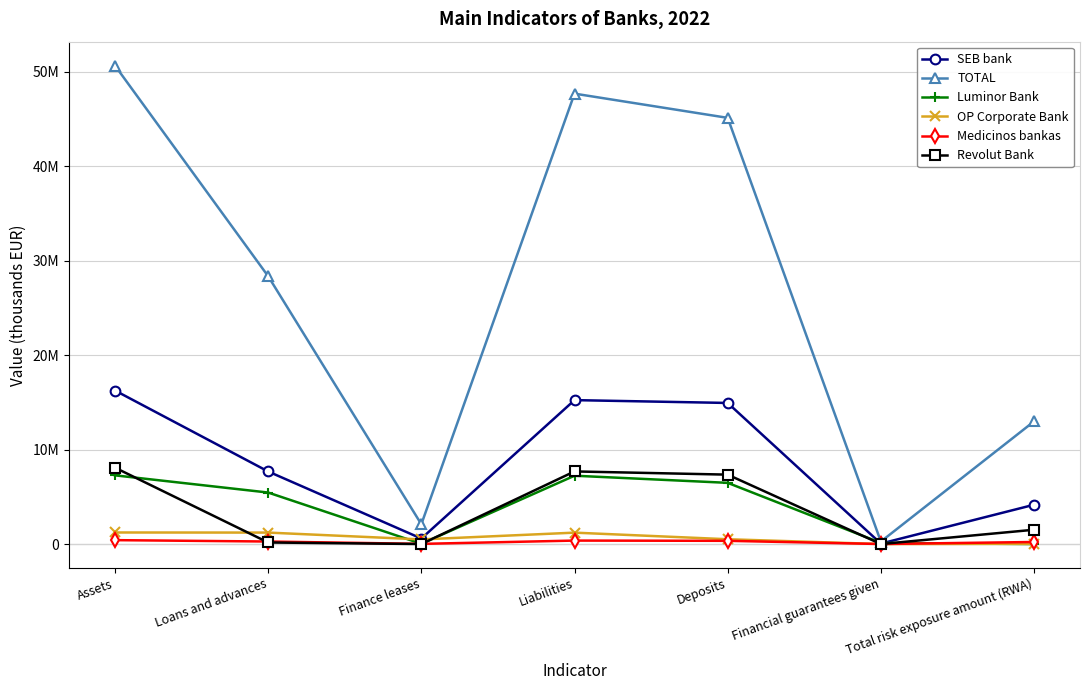

What are all the series names shown in the legend?

SEB bank, TOTAL, Luminor Bank, OP Corporate Bank, Medicinos bankas, Revolut Bank